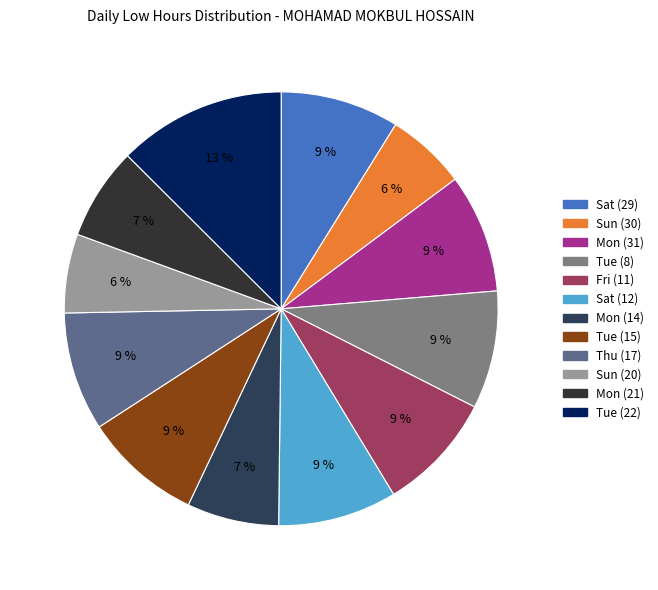

To the nearest percent, what portion does Thu (17) represent?

9%